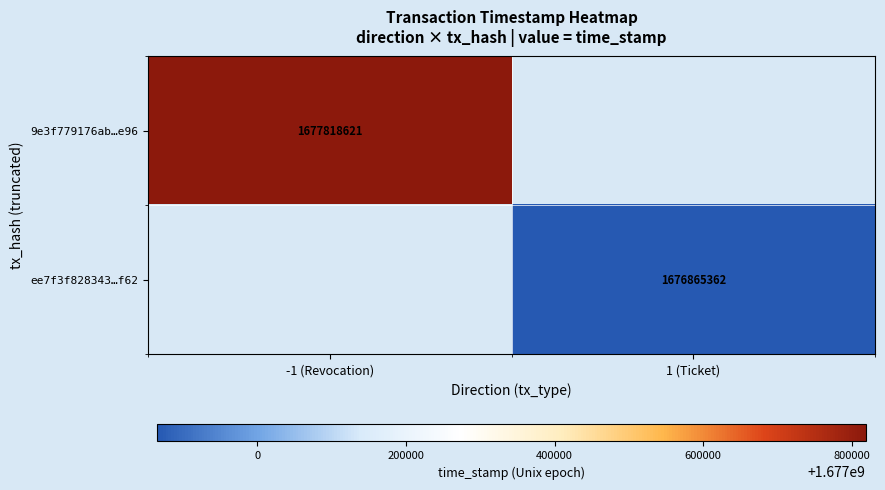

How many series are shown in this chart?

2